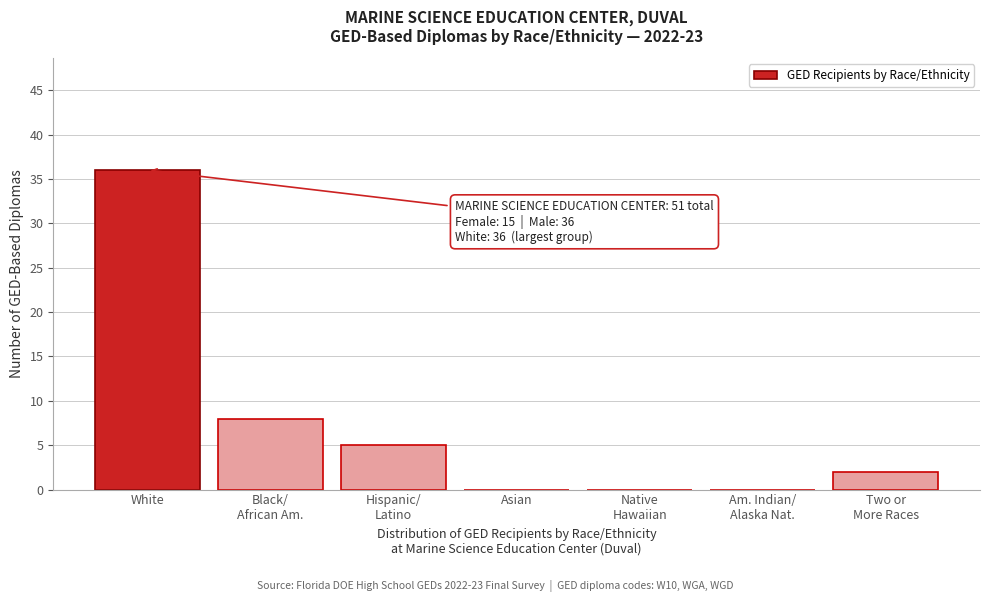

True or false: the data shows -16 at Asian.

False